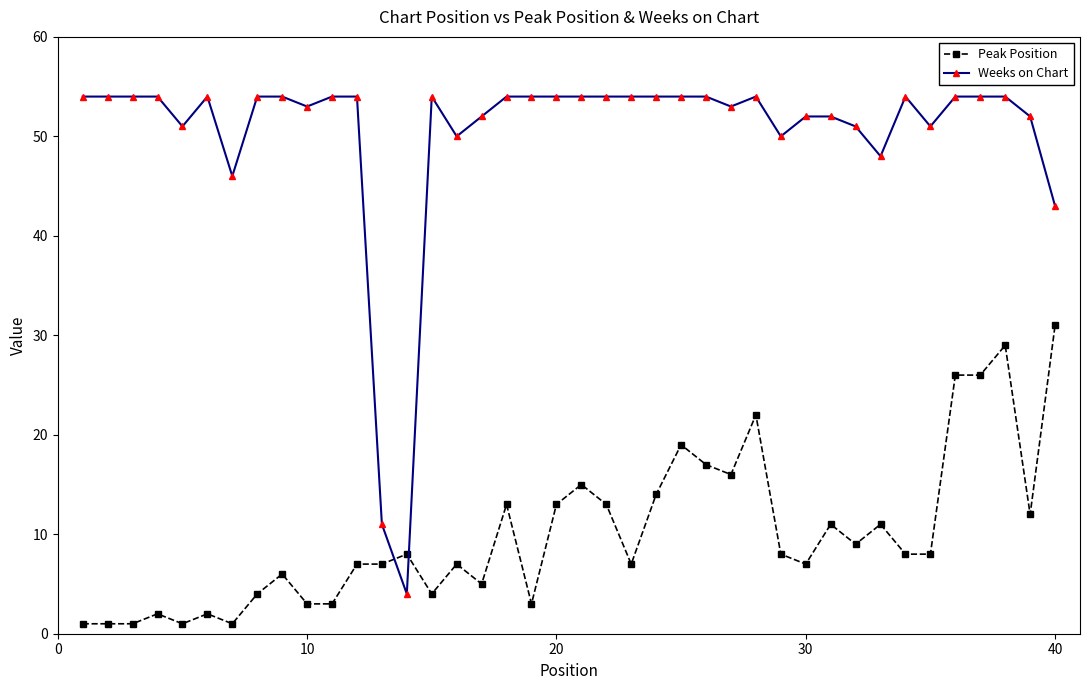

Reading right to left, extract all data points from this chart.

Peak Position: 31	12	29	26	26	8	8	11	9	11	7	8	22	16	17	19	14	7	13	15	13	3	13	5	7	4	8	7	7	3	3	6	4	1	2	1	2	1	1	1
Weeks on Chart: 43	52	54	54	54	51	54	48	51	52	52	50	54	53	54	54	54	54	54	54	54	54	54	52	50	54	4	11	54	54	53	54	54	46	54	51	54	54	54	54